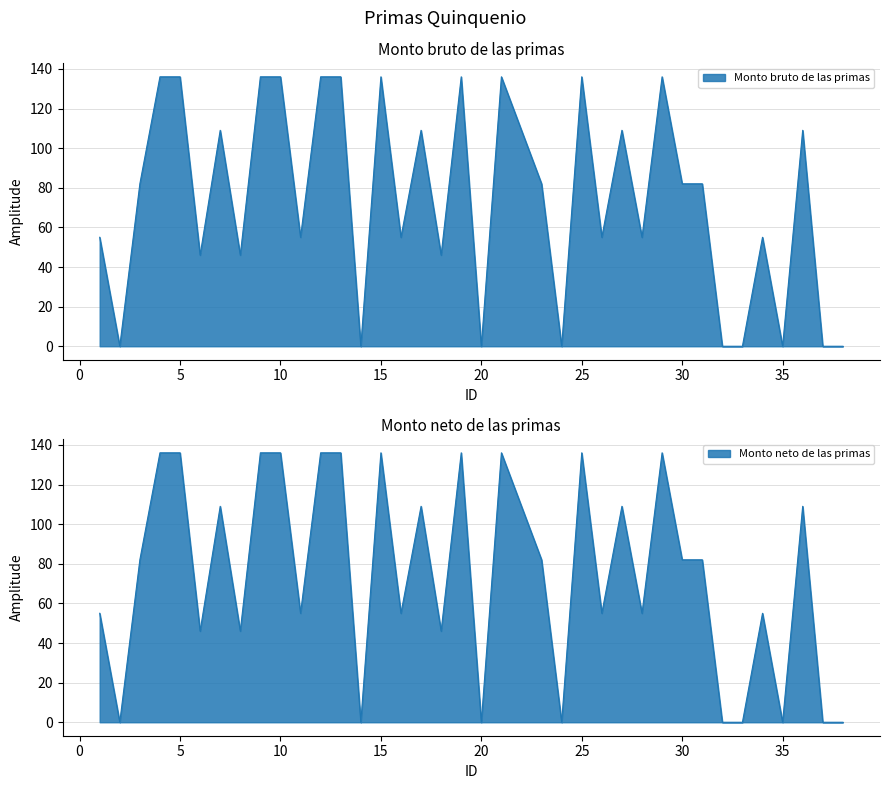

List the series in order of their peak value, lowest first.

Monto bruto de las primas, Monto neto de las primas